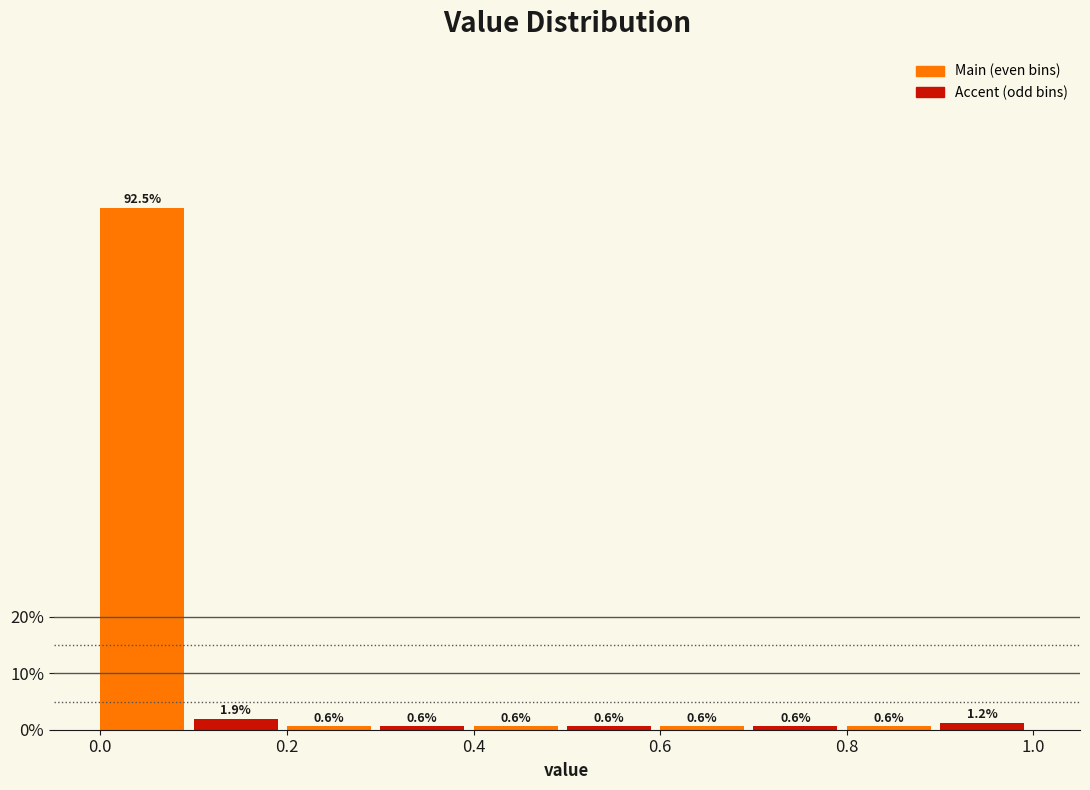

Reading left to right, list every bar in this chart as the range it spans on the x-axis followed by its height.

0.0 to 0.1: 92.5
0.1 to 0.2: 1.9
0.2 to 0.3: 0.6
0.3 to 0.4: 0.6
0.4 to 0.5: 0.6
0.5 to 0.6: 0.6
0.6 to 0.7: 0.6
0.7 to 0.8: 0.6
0.8 to 0.9: 0.6
0.9 to 1.0: 1.2